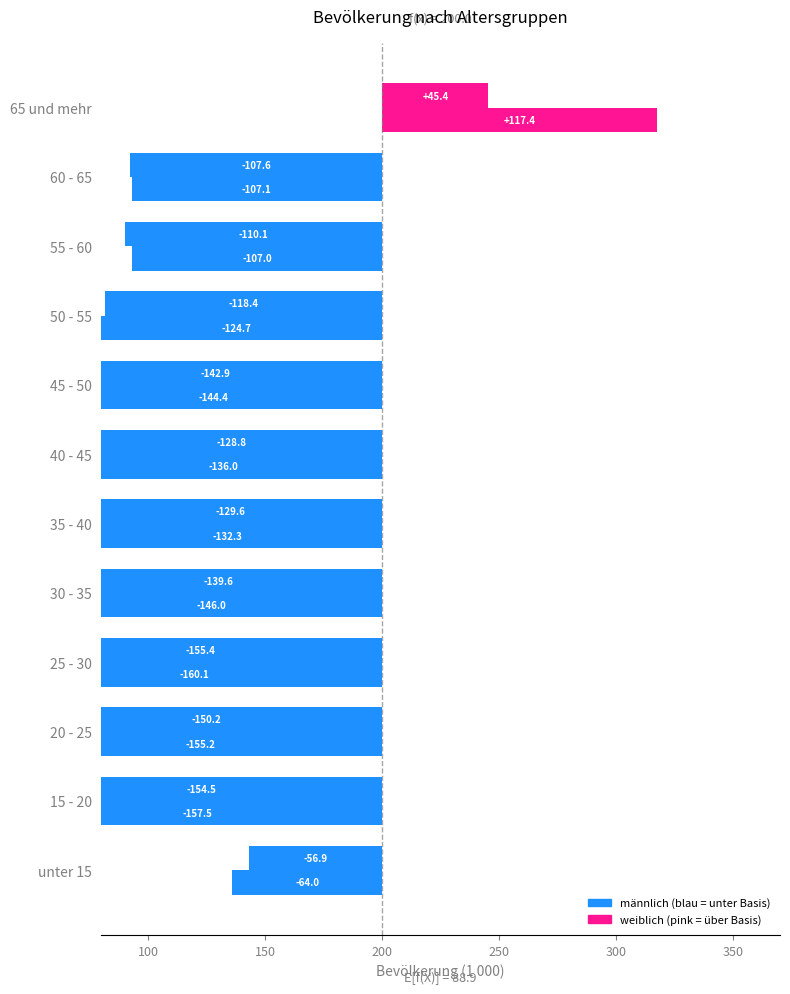

What is the sum of all weiblich values?

-1316.9